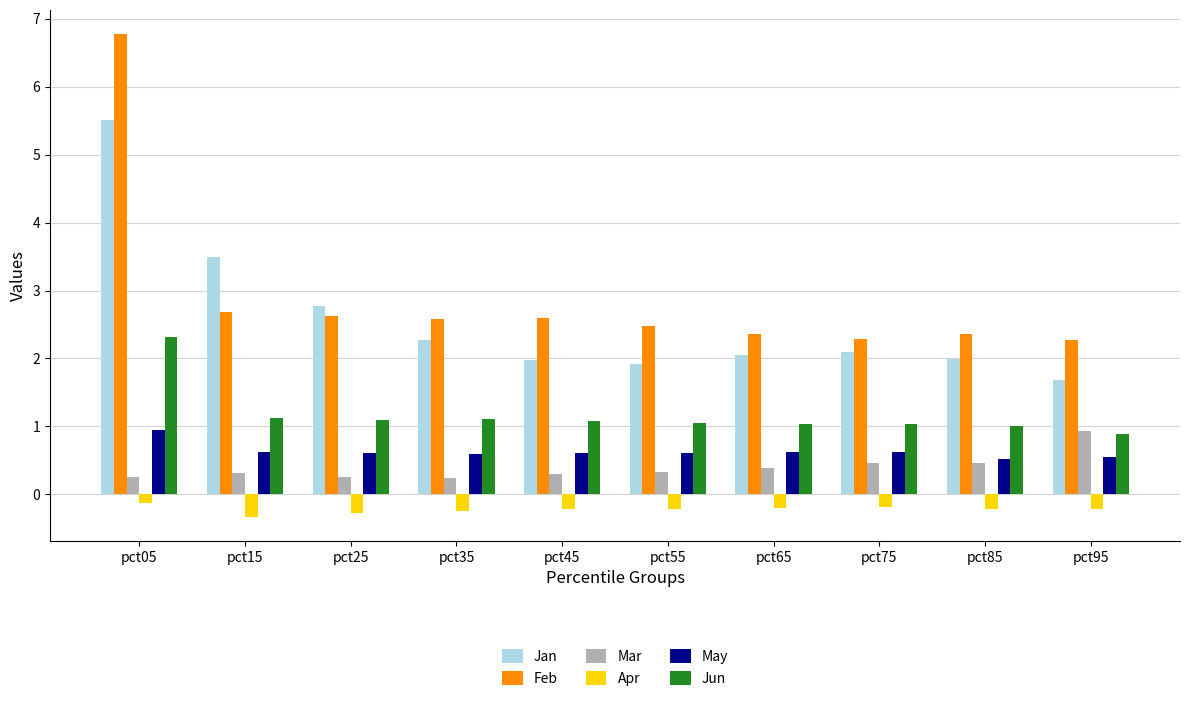

What is the value of the Jan bar at the 5th from the left?

2.0